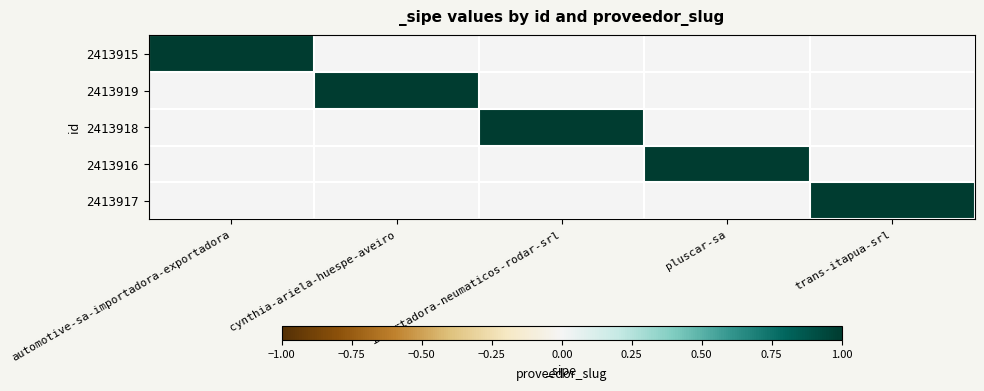

At automotive-sa-importadora-exportadora, list the series in order from largest to smallest.

2413915, 2413919, 2413918, 2413916, 2413917